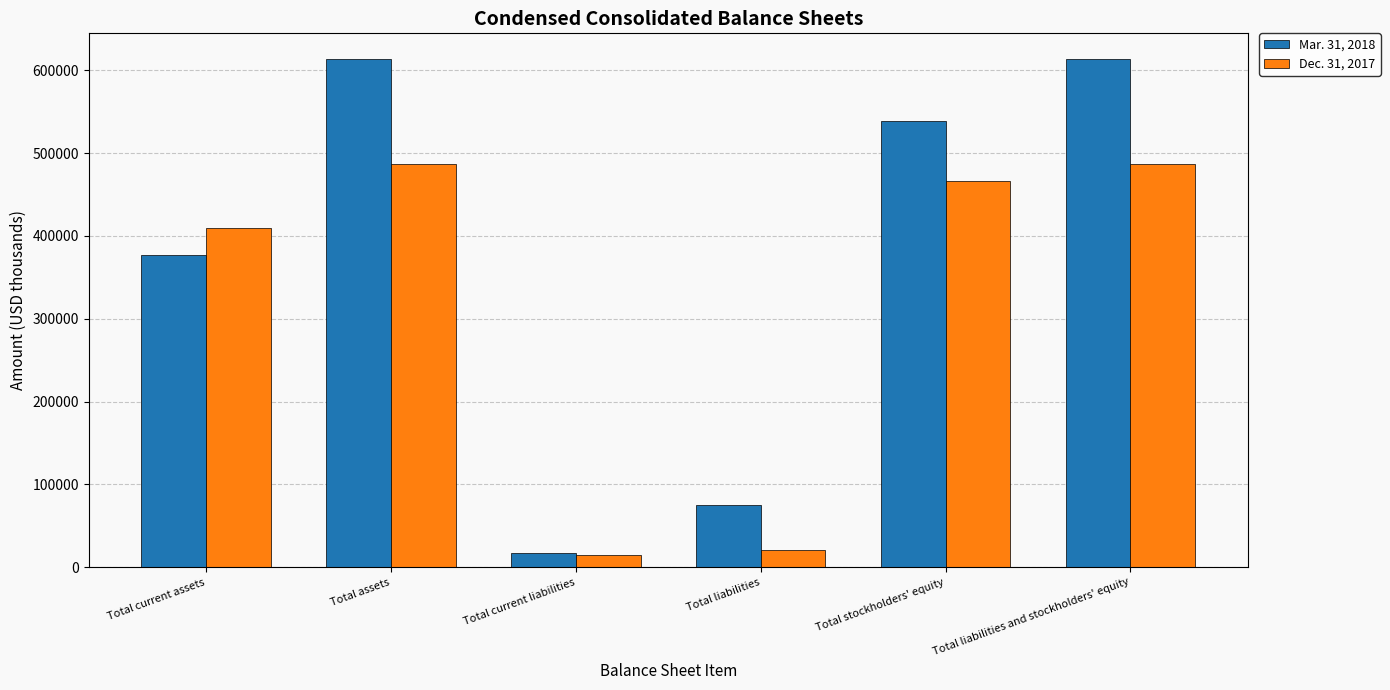

How many groups of bars are there?

6